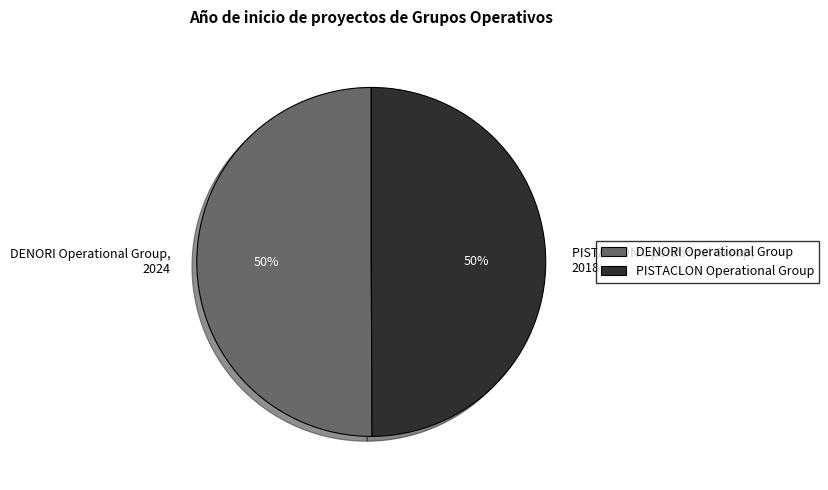

Count the number of slices in the pie.

2